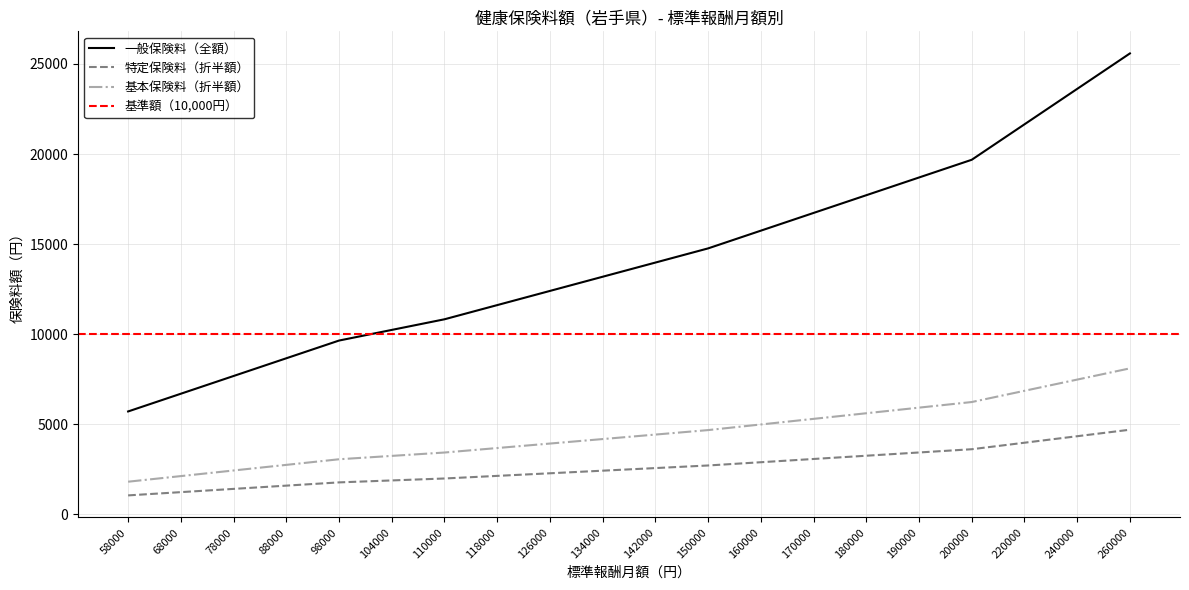

True or false: 一般保険料（全額） has a value of 15744.0 at 160000.

True